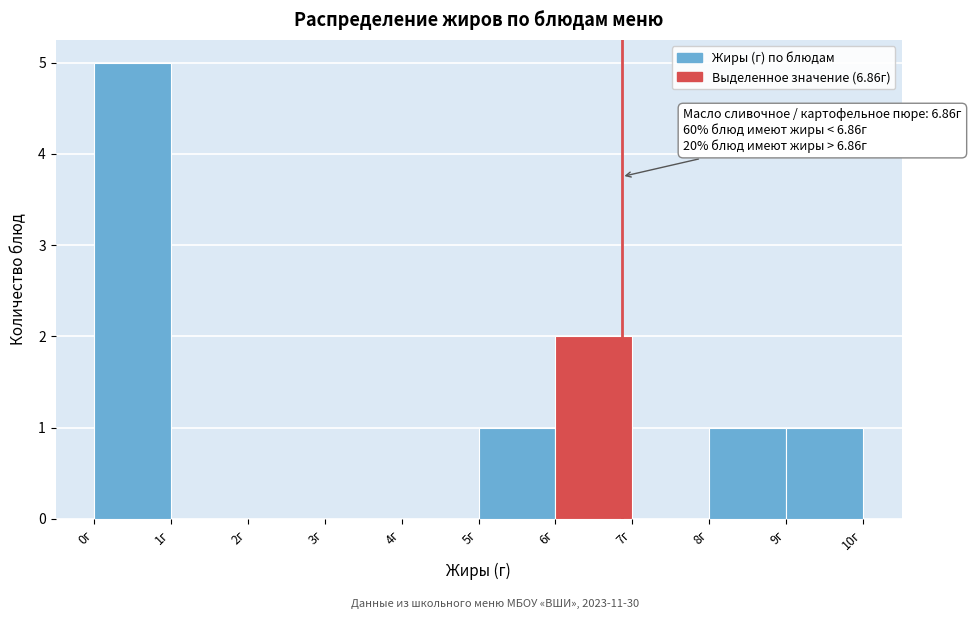

Over which range of the x-axis is the bar tallest?

0 to 1